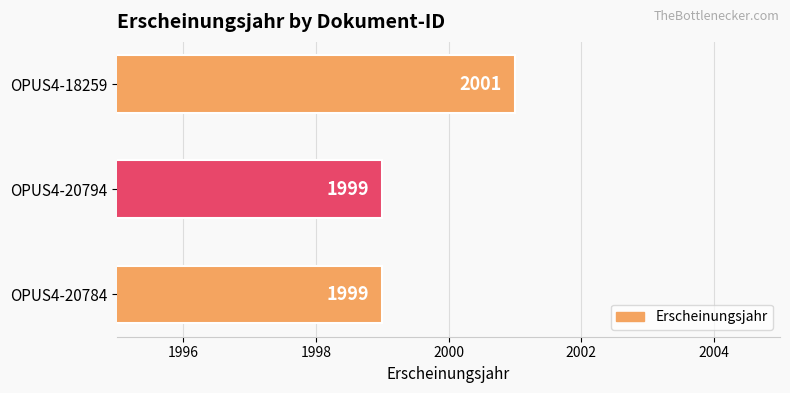

How many values are between 1999 and 2001?

3